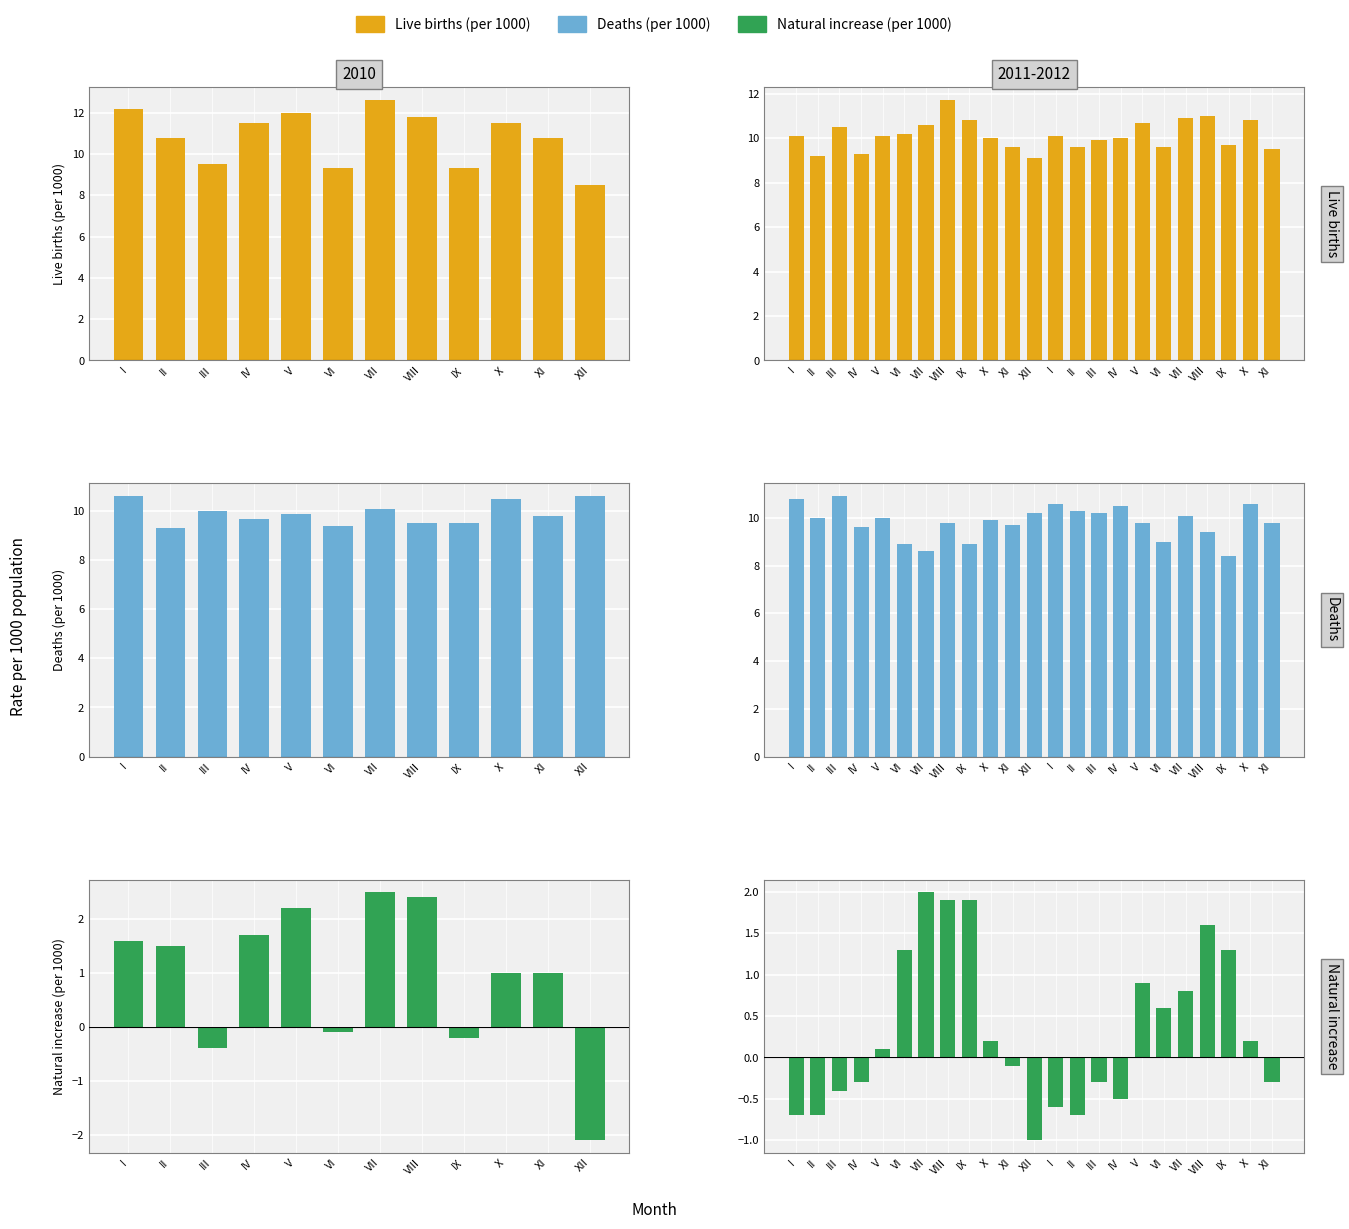

Which has a higher value, X or III?

III